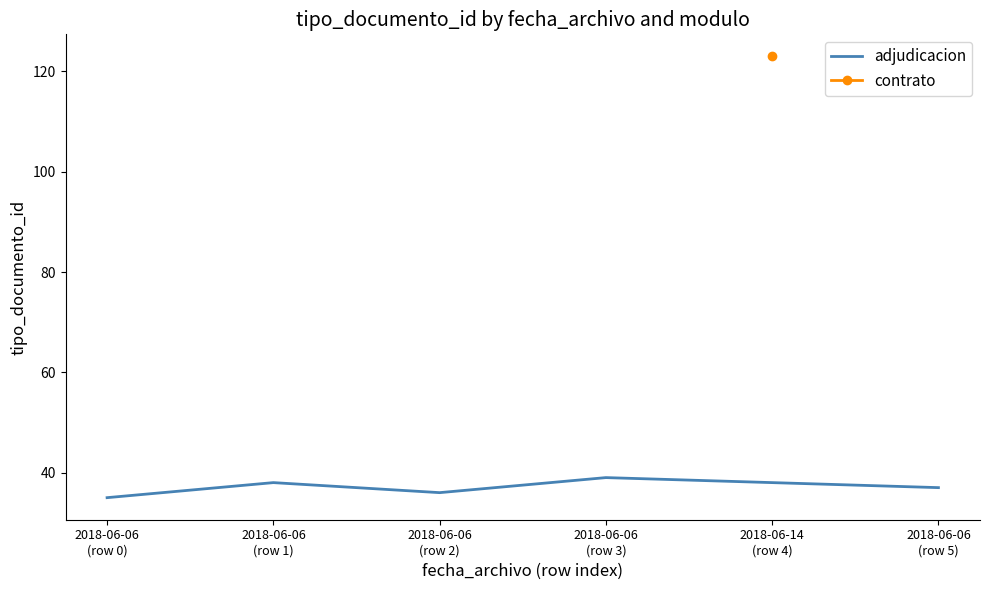

Between 2018-06-06
(row 3) and 2018-06-06
(row 1), which is larger?

2018-06-06
(row 3)